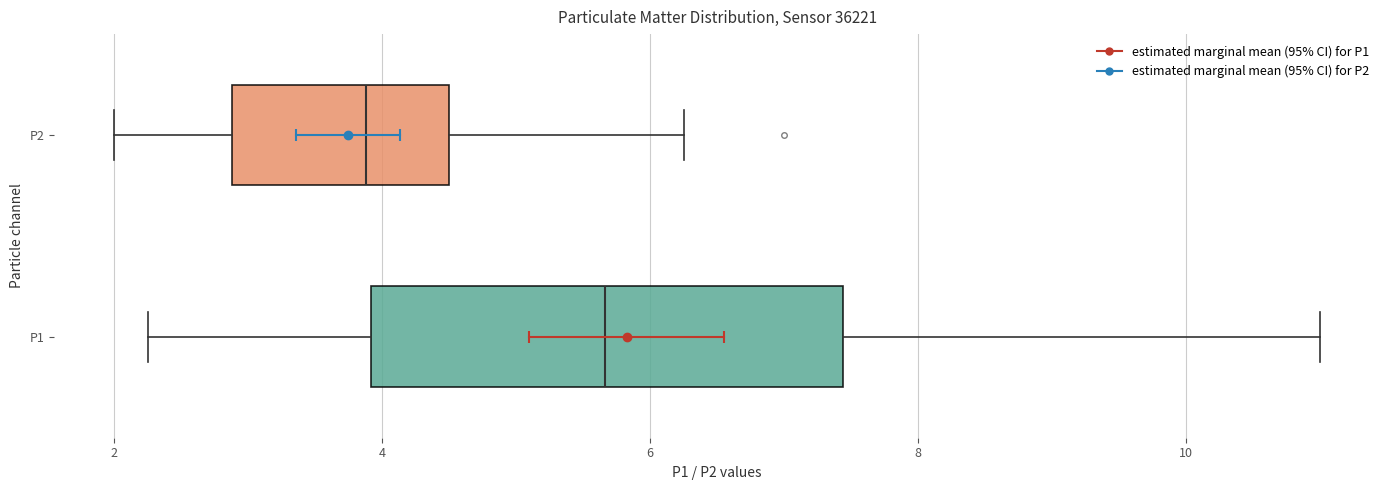

Where does the median line of the box for P2 sit on the x-axis? The values are not printed on the chart, so give them approximately, as read against the axis.

3.8